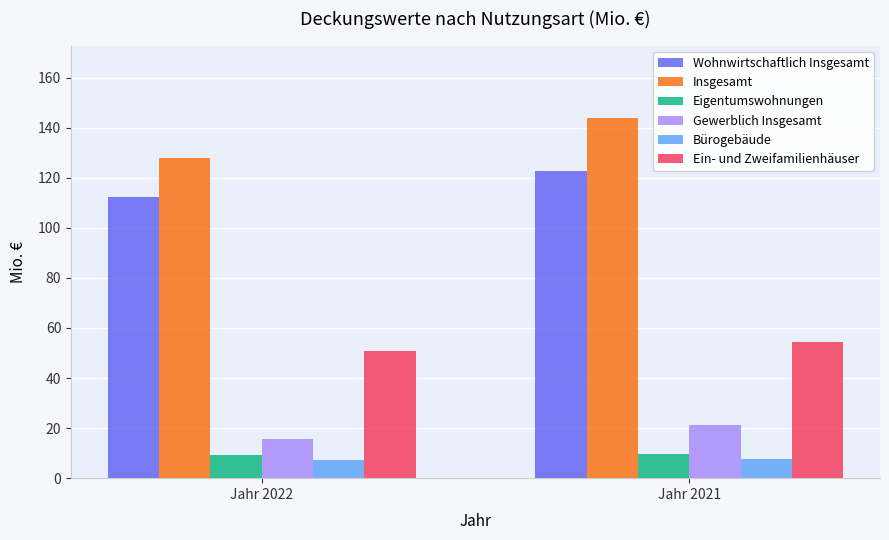

What is the minimum value for Insgesamt?

127.8